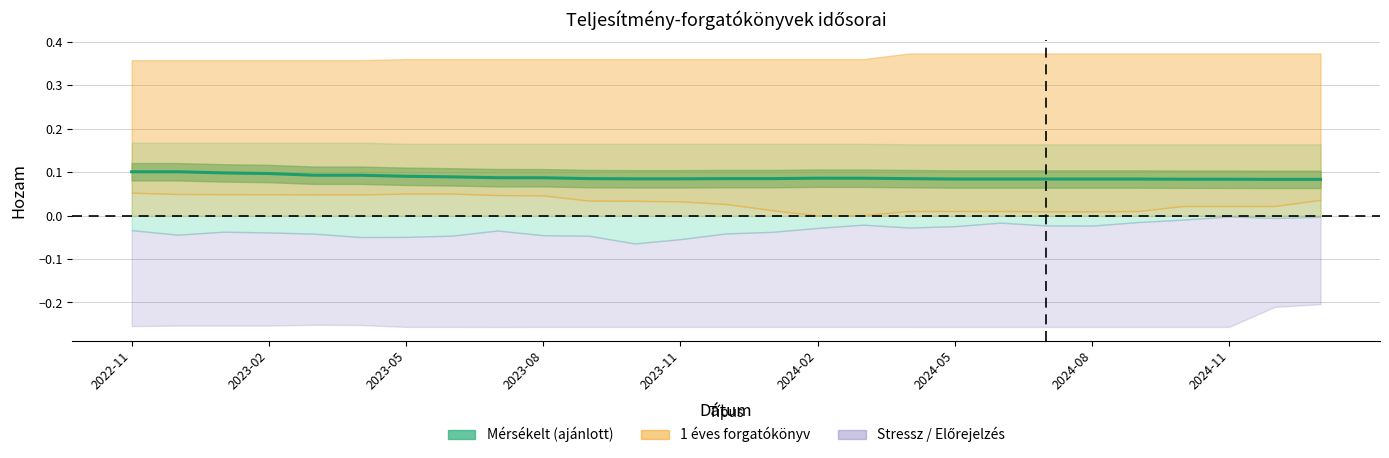

Count the number of categories in the chart.

27